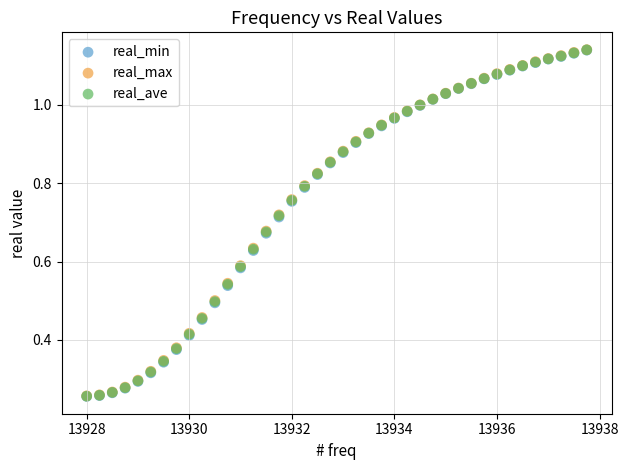

What are all the series names shown in the legend?

real_min, real_max, real_ave